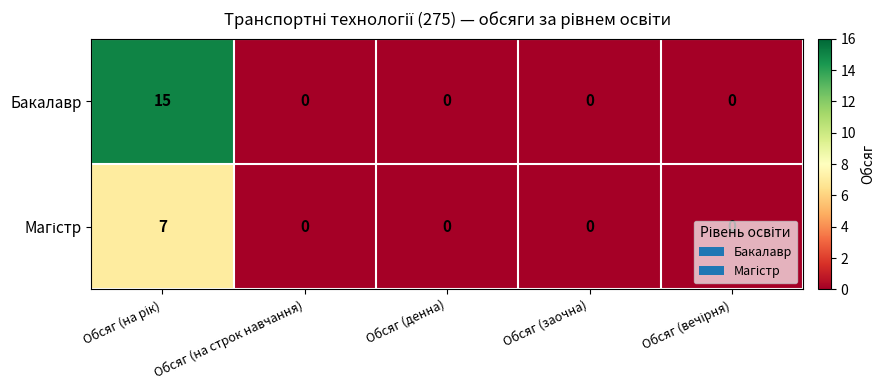

What is the greatest value displayed?

15